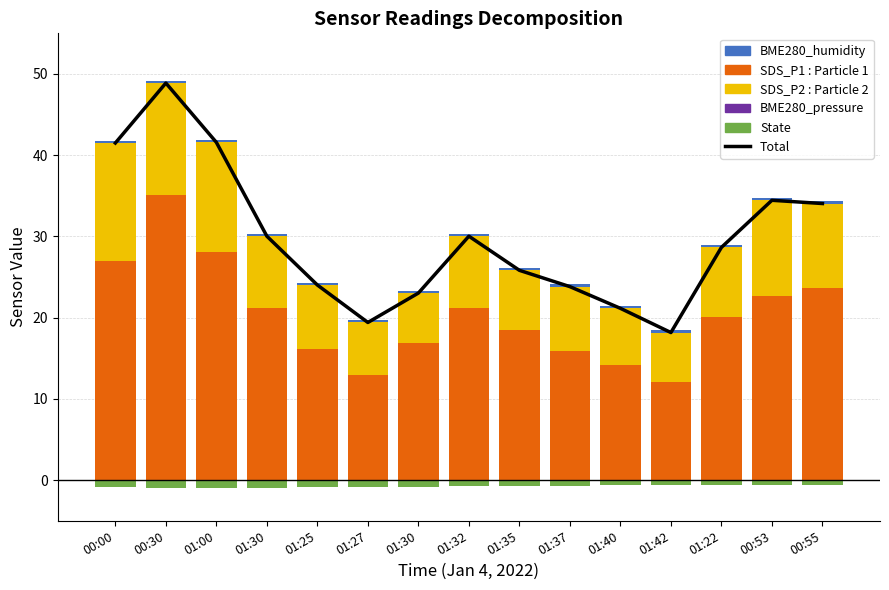

Reading left to right, what are all the values shown in this chart?

Total: 00:00=41.5	00:30=48.9	01:00=41.6	01:30=30.0	01:25=24.0	01:27=19.4	01:30=23.0	01:32=30.0	01:35=25.8	01:37=23.8	01:40=21.1	01:42=18.2	01:22=28.6	00:53=34.5	00:55=34.0
SDS_P1: 00:00=26.9	00:30=35.1	01:00=28.1	01:30=21.2	01:25=16.2	01:27=13.0	01:30=16.9	01:32=21.2	01:35=18.4	01:37=15.8	01:40=14.2	01:42=12.1	01:22=20.1	00:53=22.6	00:55=23.6
SDS_P2: 00:00=14.6	00:30=13.7	01:00=13.5	01:30=8.8	01:25=7.8	01:27=6.4	01:30=6.1	01:32=8.8	01:35=7.4	01:37=8.0	01:40=6.9	01:42=6.1	01:22=8.6	00:53=11.8	00:55=10.4
BME280_humidity: 00:00=0.3	00:30=0.3	01:00=0.3	01:30=0.3	01:25=0.3	01:27=0.3	01:30=0.3	01:32=0.3	01:35=0.3	01:37=0.3	01:40=0.3	01:42=0.3	01:22=0.3	00:53=0.3	00:55=0.3
State: 00:00=-0.9	00:30=-0.9	01:00=-0.9	01:30=-0.9	01:25=-0.9	01:27=-0.8	01:30=-0.8	01:32=-0.8	01:35=-0.7	01:37=-0.7	01:40=-0.7	01:42=-0.6	01:22=-0.6	00:53=-0.6	00:55=-0.6